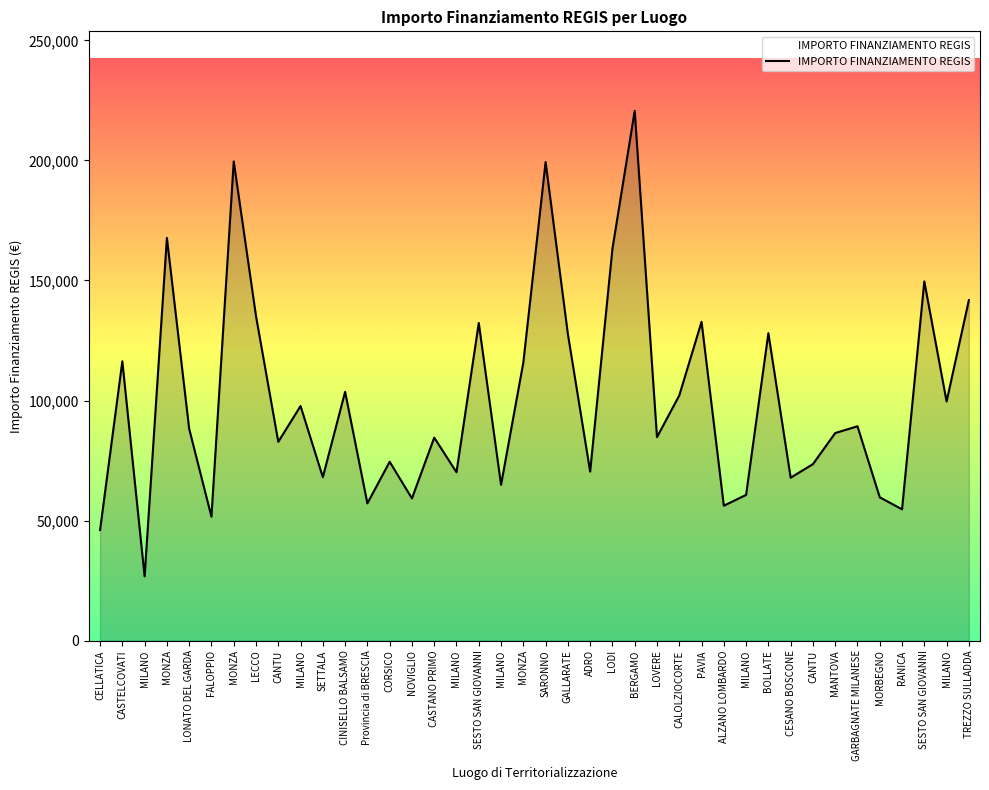

What is the label of the 6th point from the left?

FALOPPIO